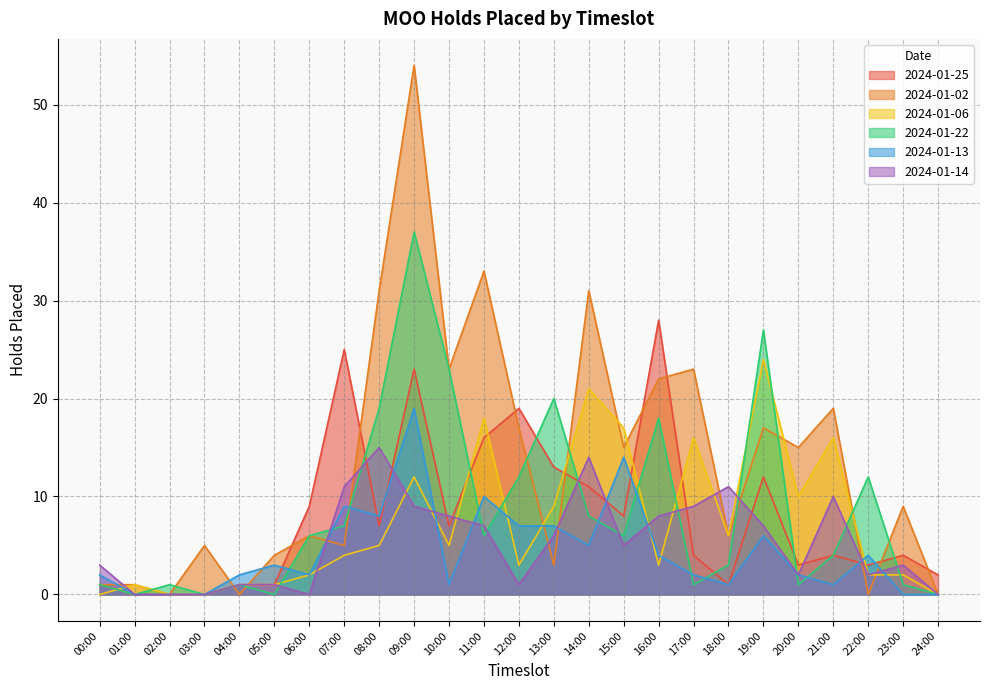

Is it true that 2024-01-22 equals 0 at 03:00?

True